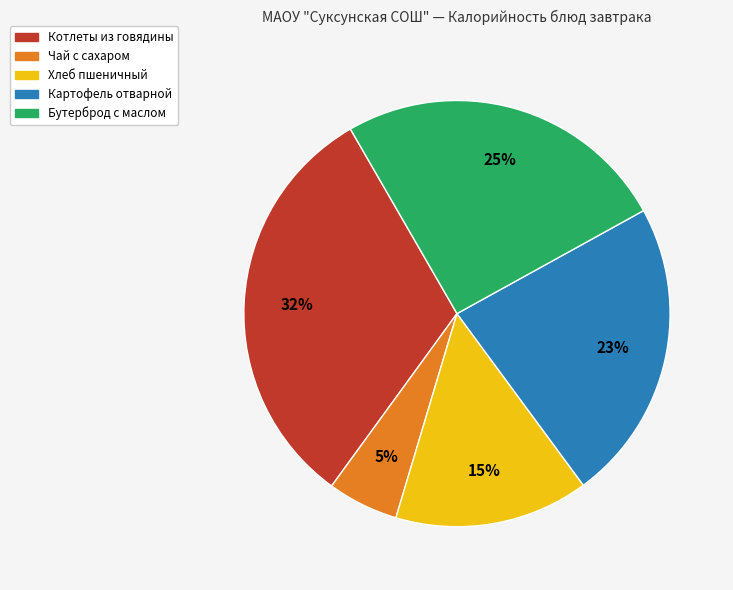

Rank the categories by value from highest to lowest.

Котлеты из говядины, Бутерброд с маслом, Картофель отварной, Хлеб пшеничный, Чай с сахаром